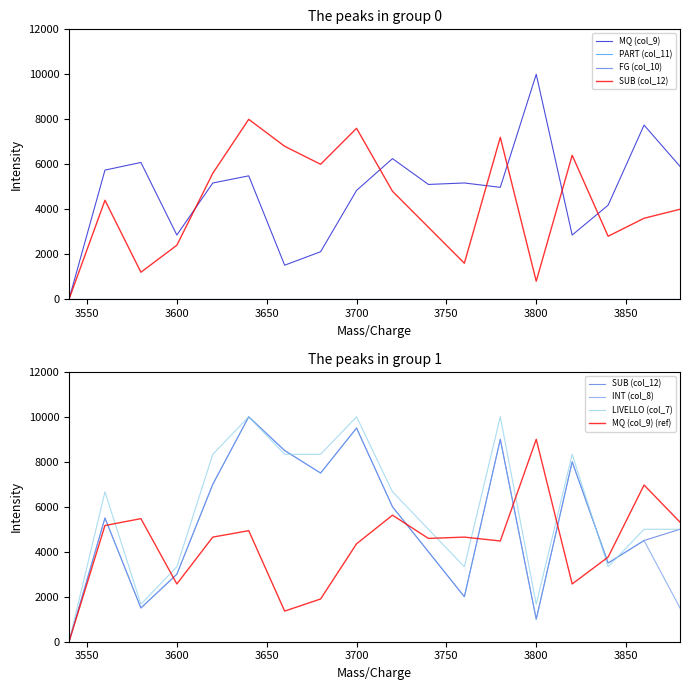

True or false: SUB (col_12) and INT (col_8) cross at least once.

False